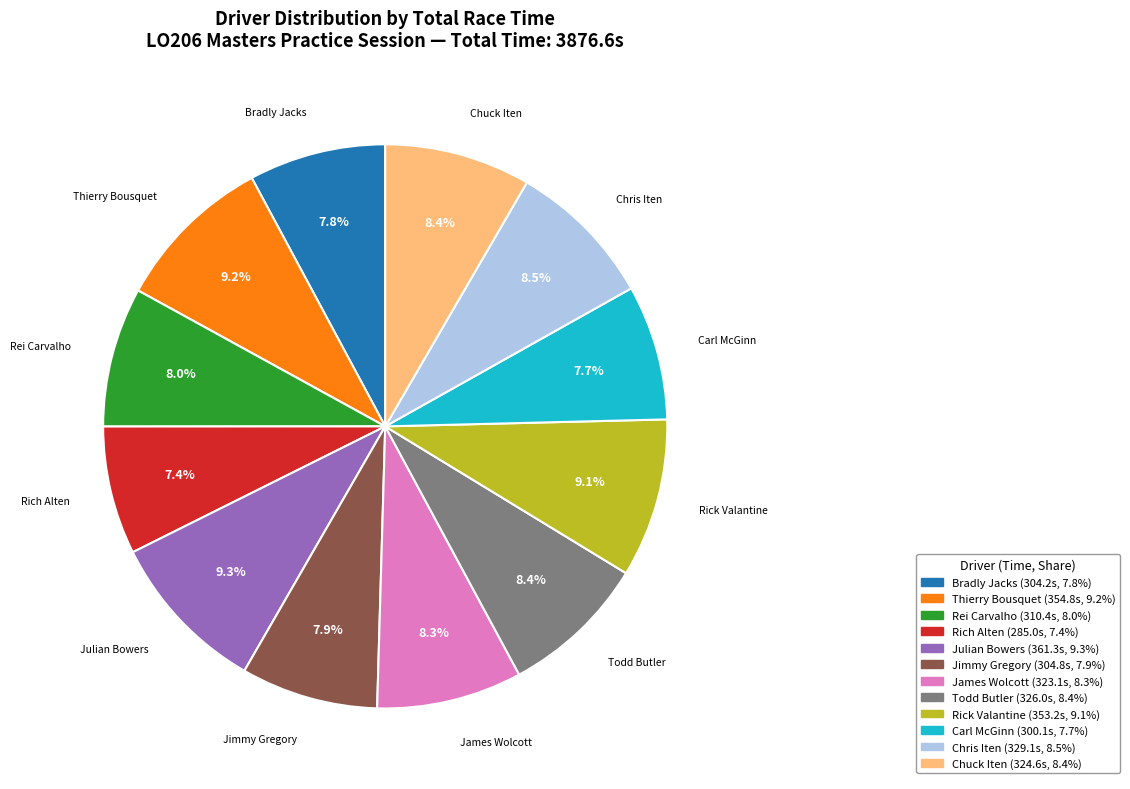

Is there a majority slice in this chart?

No